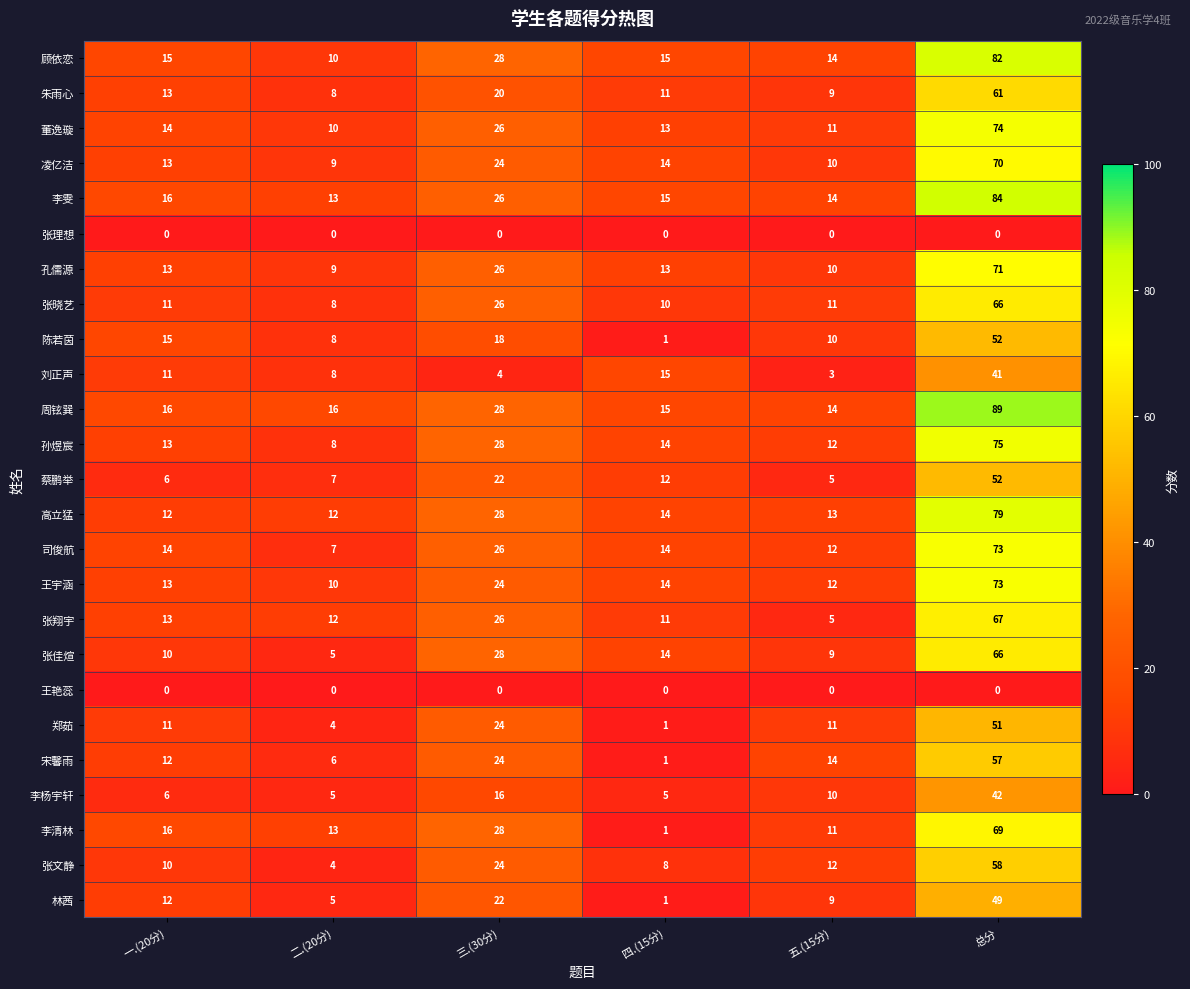

Which series has the widest spread of values?

周铉巽